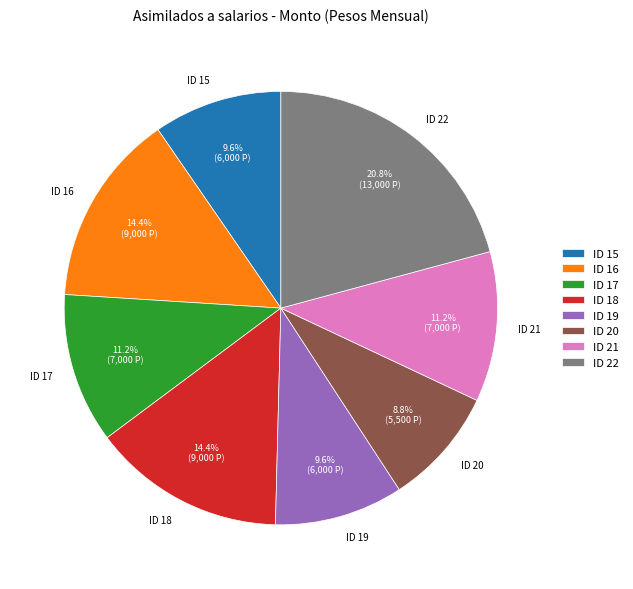

Is there any slice that represents more than half of the pie?

No